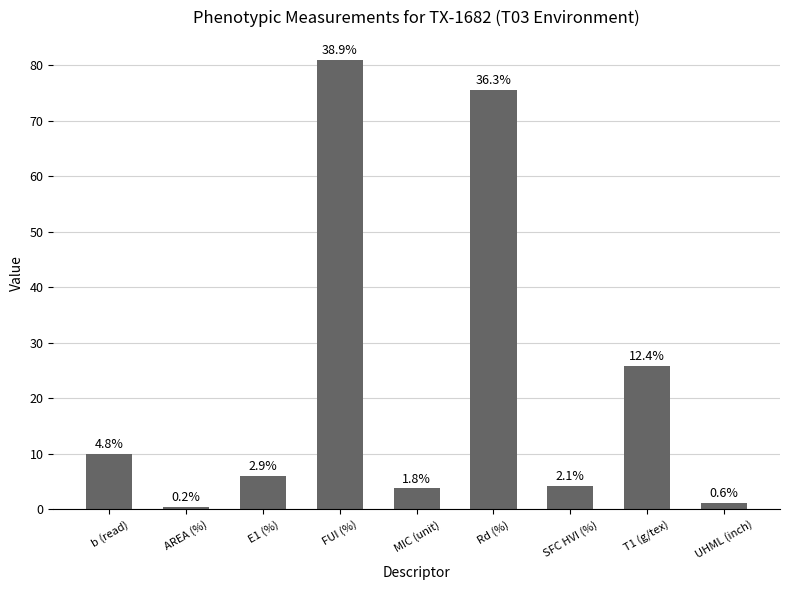

What is the label of the 6th bar from the left?

Rd (%)